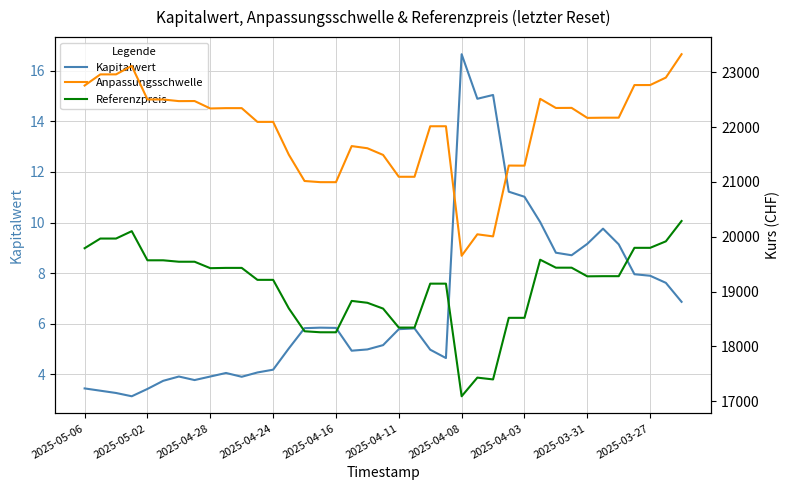

Is it true that Kapitalwert equals 9.1 at 2025-04-11?

False